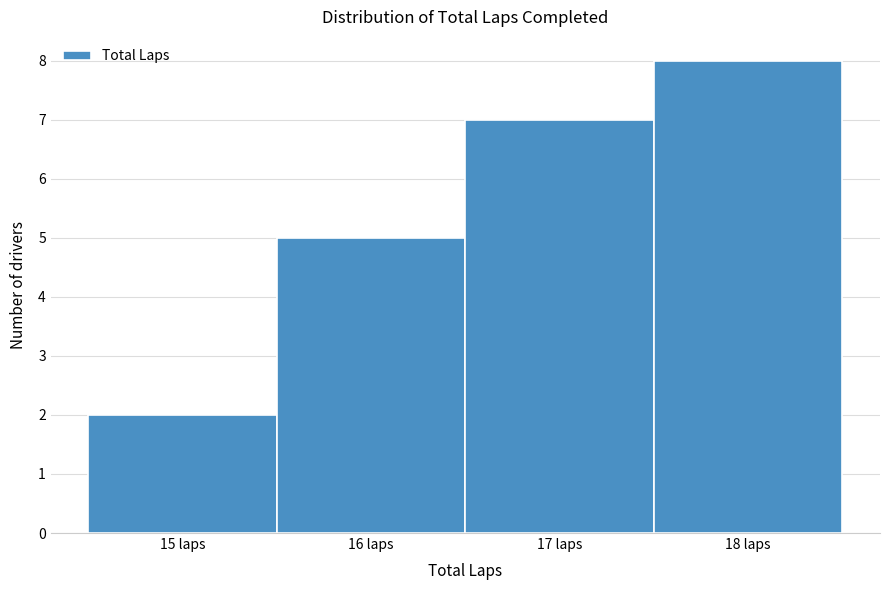

Over which range of the x-axis is the bar tallest?

17.5 to 18.5